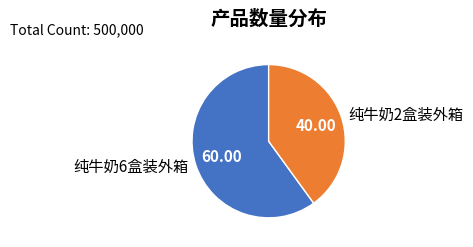

Is there any slice that represents more than half of the pie?

Yes